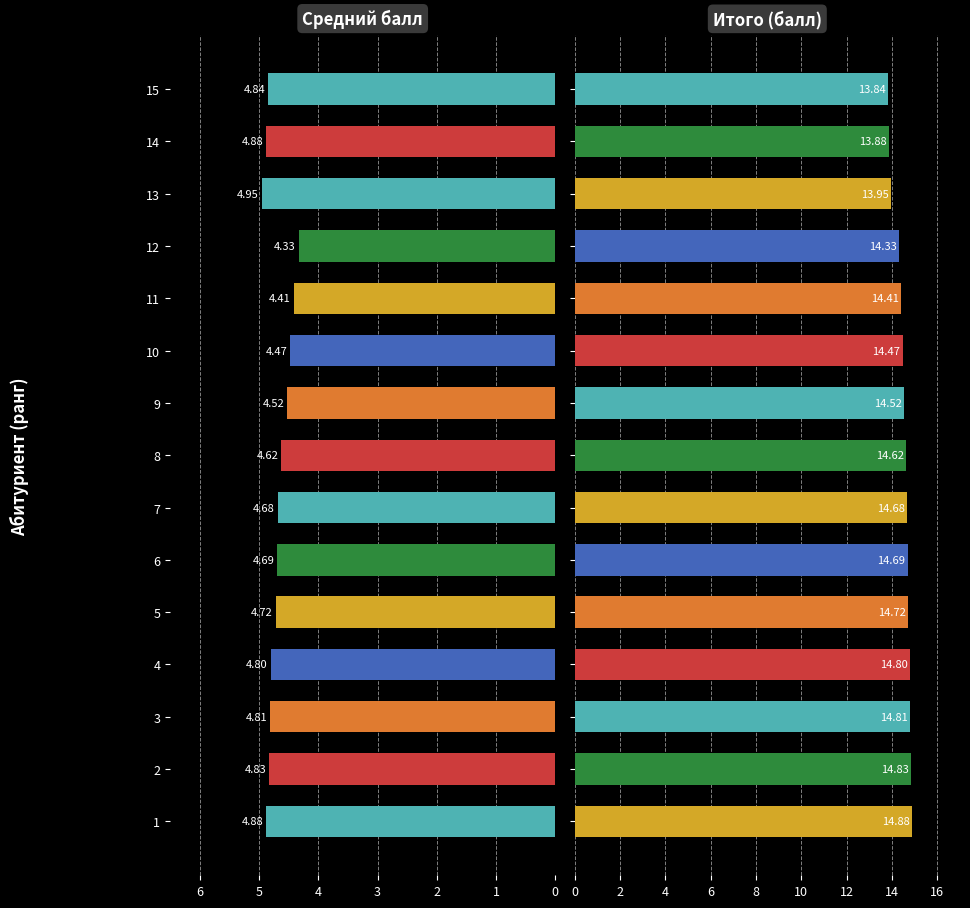

Is it true that Средний балл аттестата equals 4.7 at 6?

True